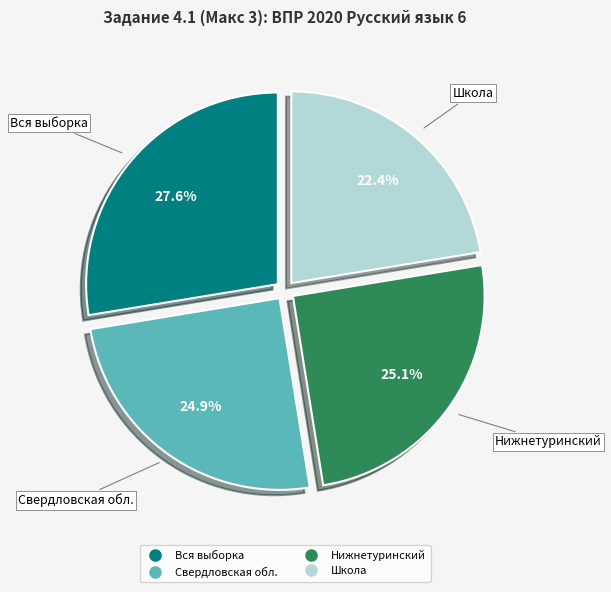

To the nearest percent, what is the difference between the largest and smallest slice percentages?

5%